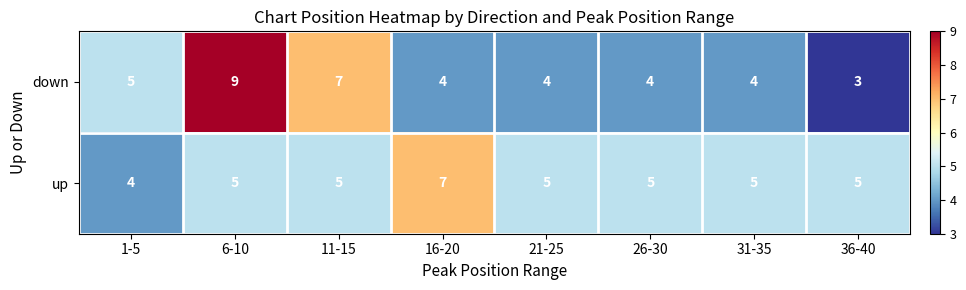

Which series has the widest spread of values?

down